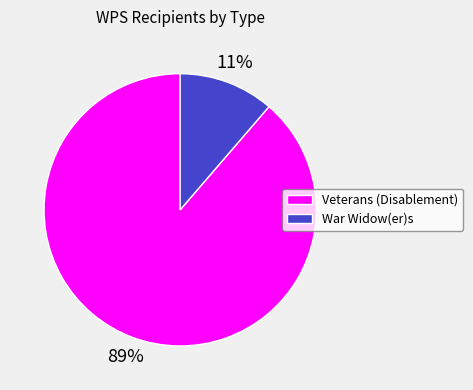

What percentage is the War Widow(er)s slice, to the nearest percent?

11%